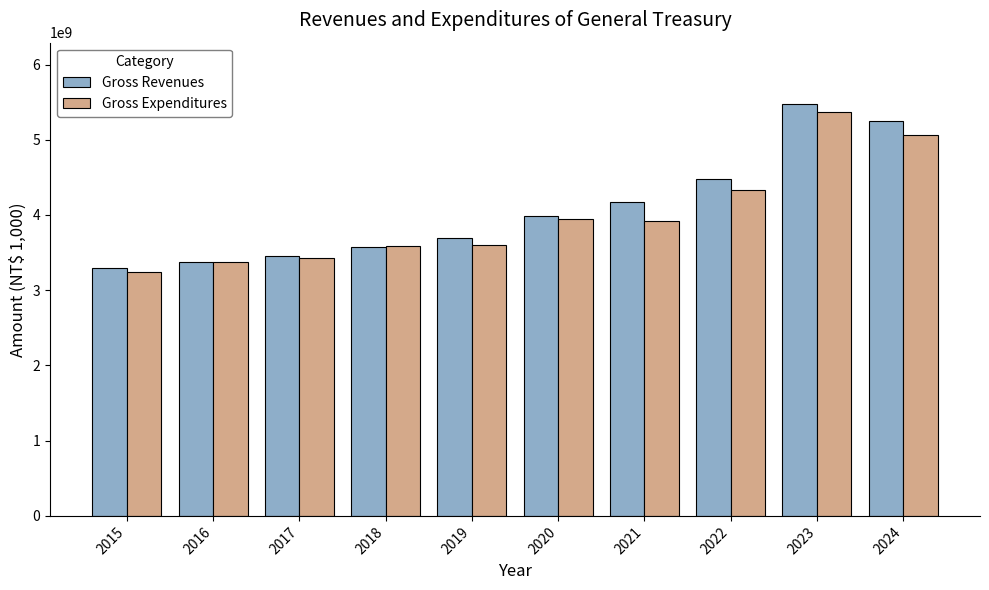

Read the Gross Revenues value at 2022, to the nearest 50.

4484039550